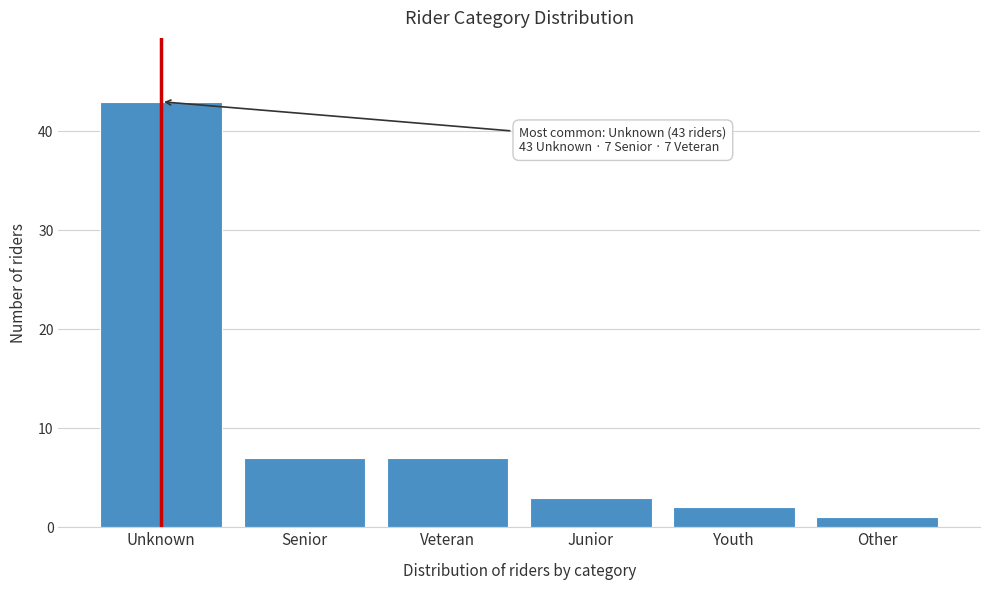

Reading left to right, what are all the values shown in this chart?

43	7	7	3	2	1